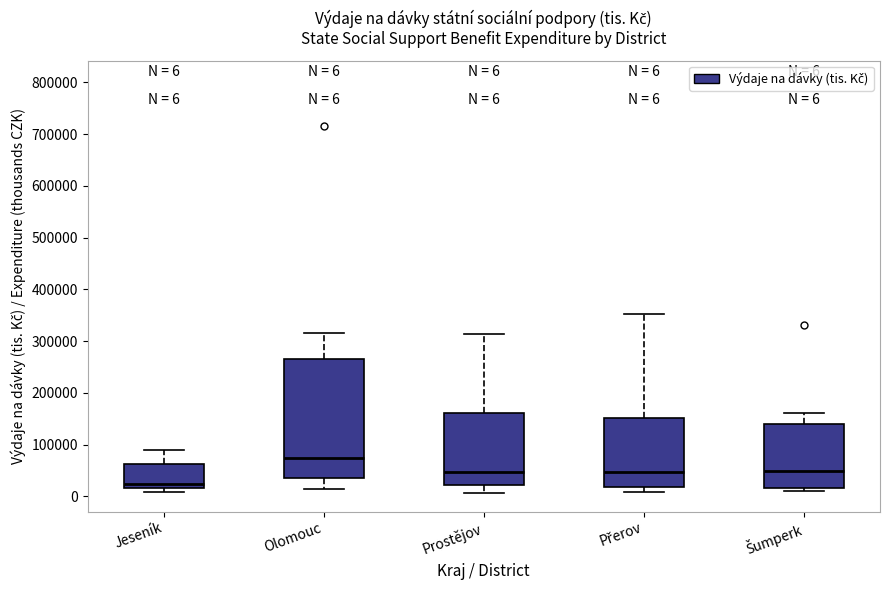

Which box is the tallest, from its lower edge to its upper edge?

Olomouc